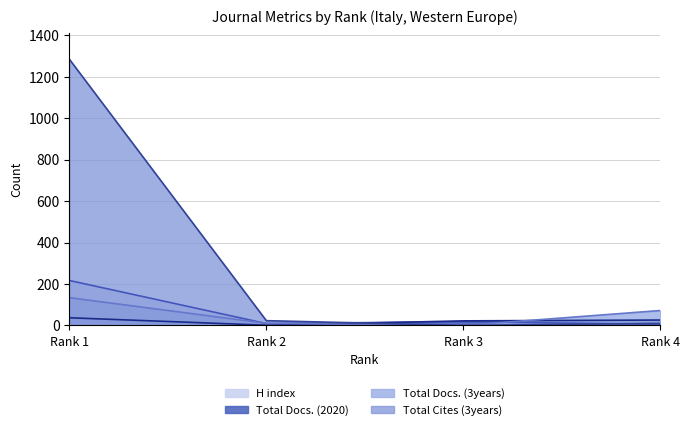

Which series has the largest range (max minus min)?

Total Cites (3years)